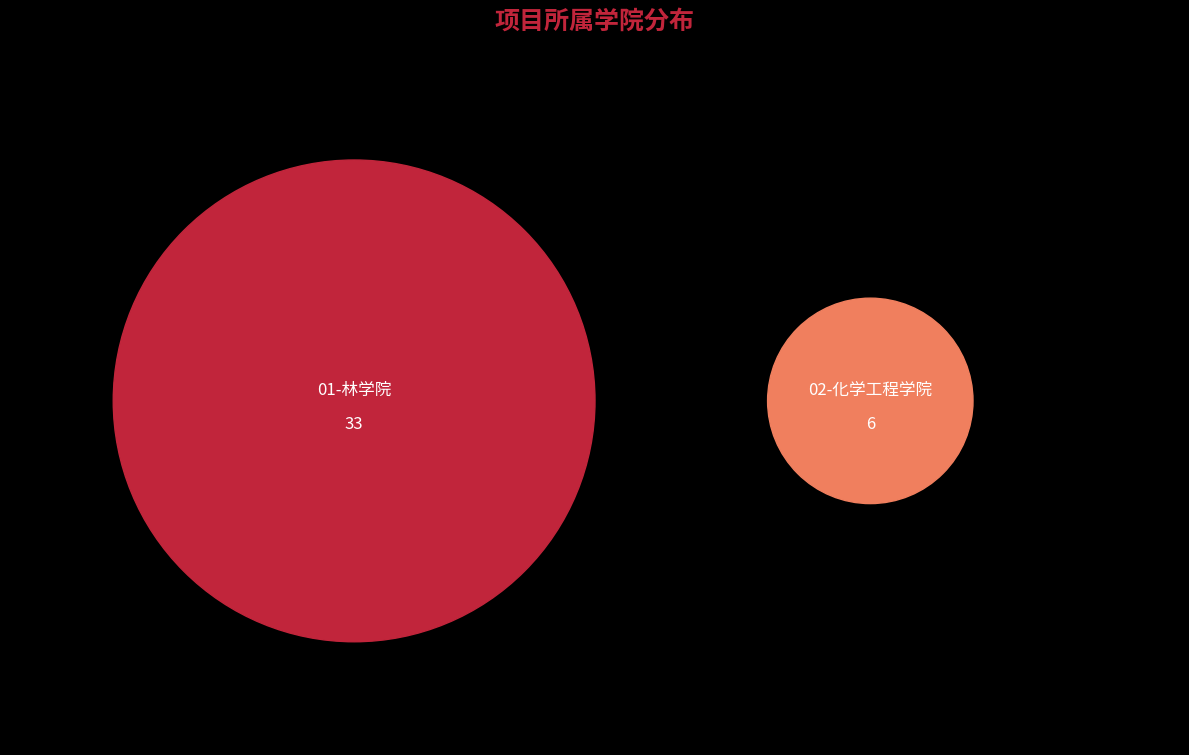

To the nearest percent, what is the difference between the largest and smallest slice percentages?

69%